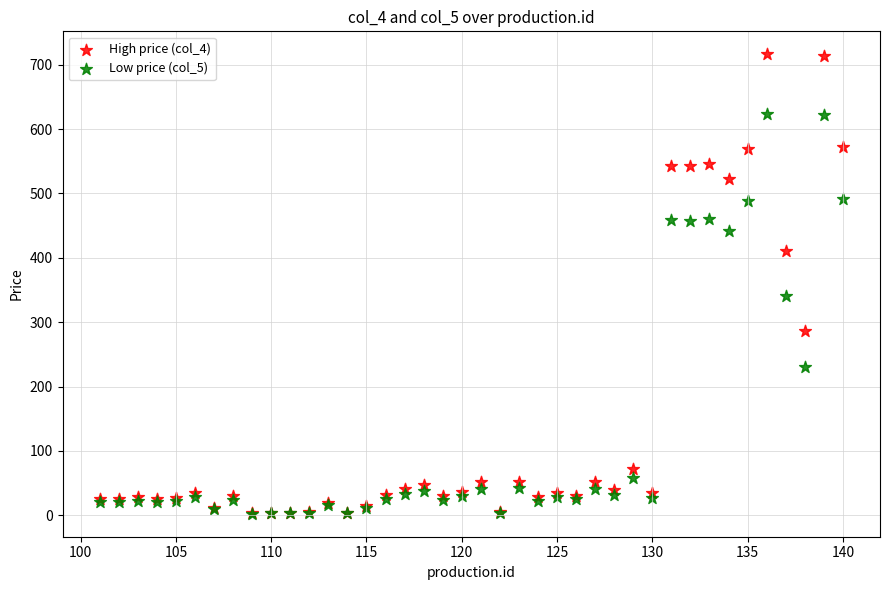

Across all series, what Y value is closest to 359?

341.4